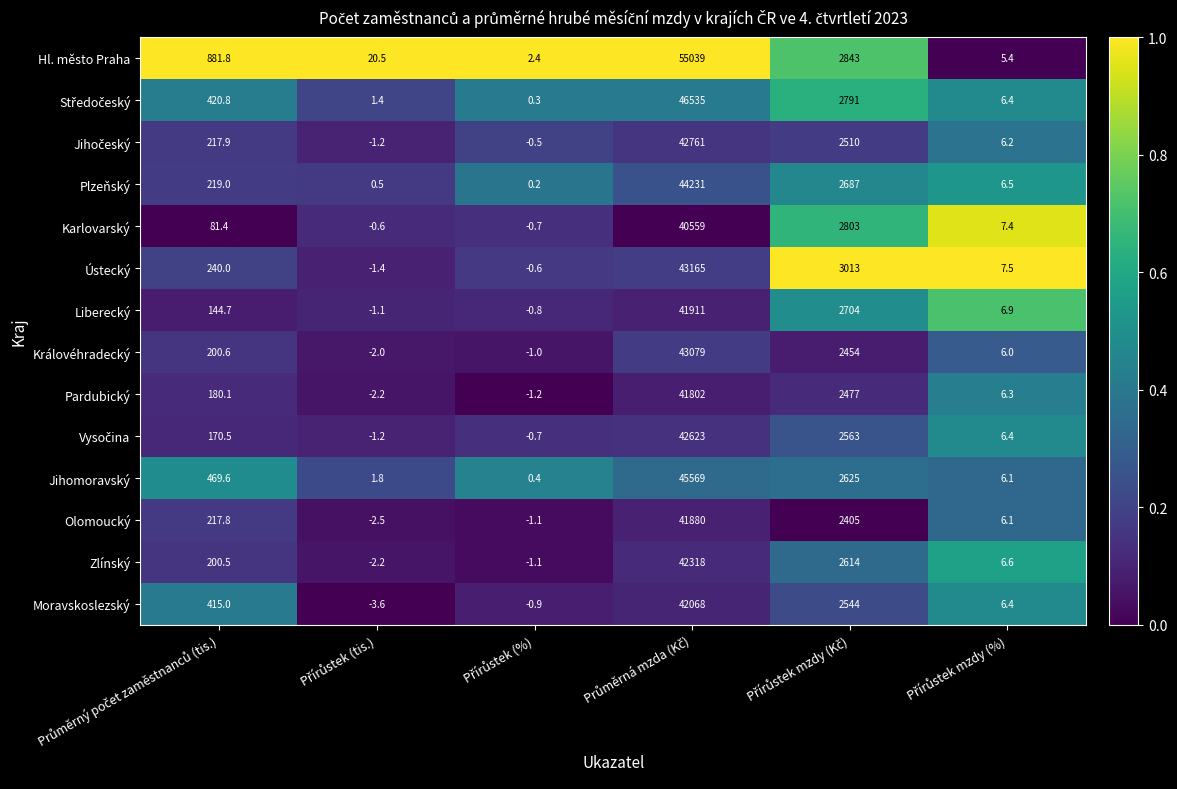

What is the sum of all Královéhradecký values?

45736.6